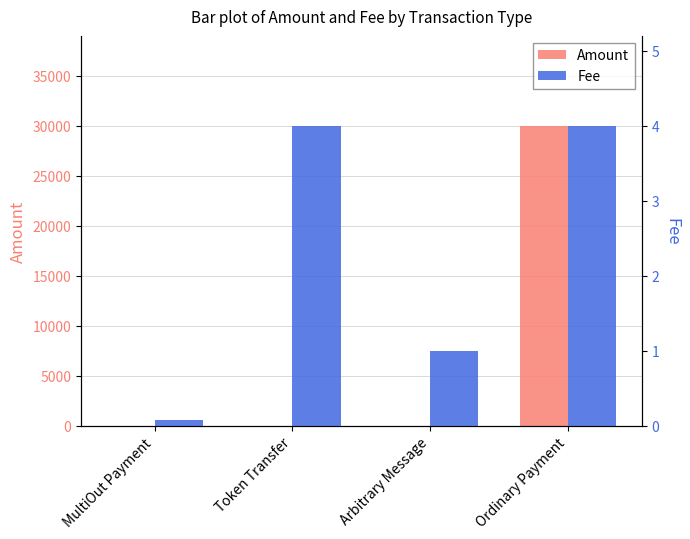

Reading left to right, transcribe all the data shown in this chart.

Amount: MultiOut Payment=0.0	Token Transfer=0.0	Arbitrary Message=0.0	Ordinary Payment=29970.0
Fee: MultiOut Payment=0.1	Token Transfer=4.0	Arbitrary Message=1.0	Ordinary Payment=4.0